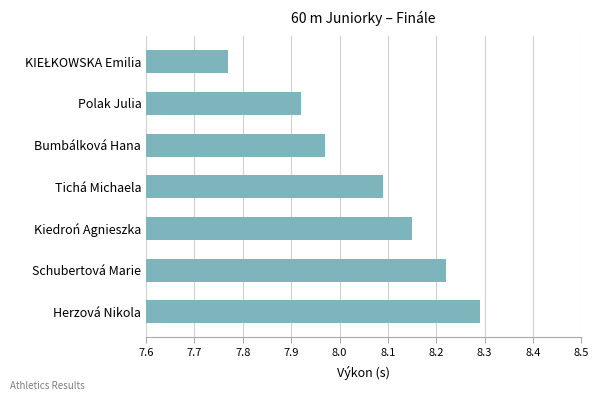

The value at Schubertová Marie is 14.6. True or false?

False